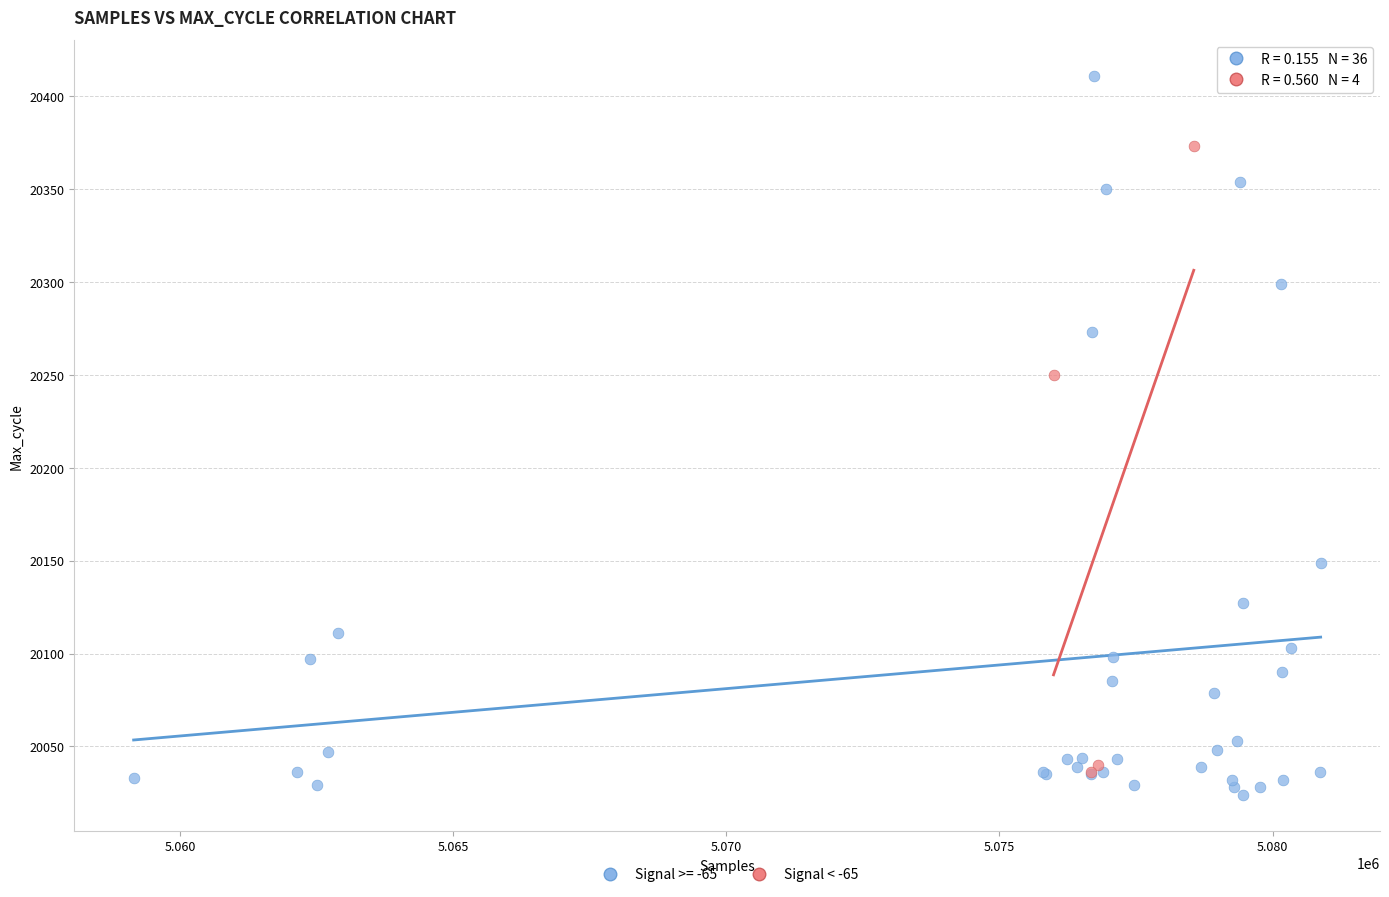

Which series has the largest Y range (max minus min)?

Signal >= -65